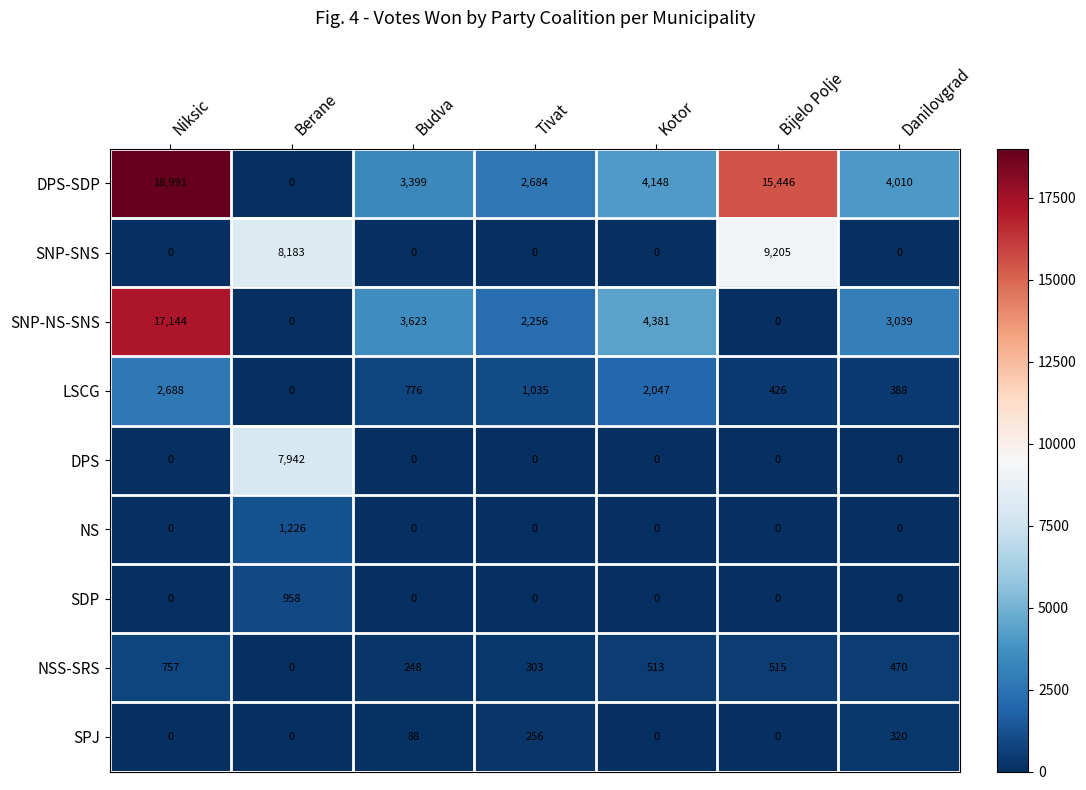

At which category does the chart reach its peak across all series?

Niksic